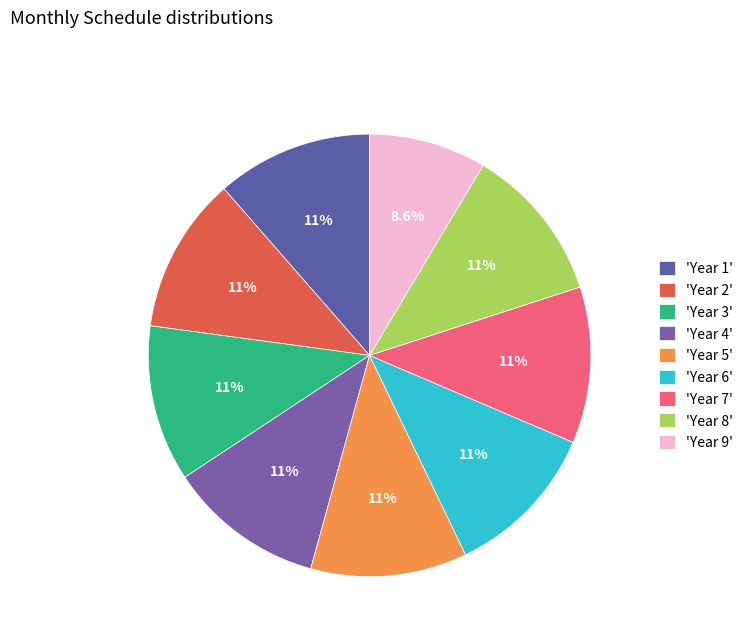

How many slices are in this pie chart?

9